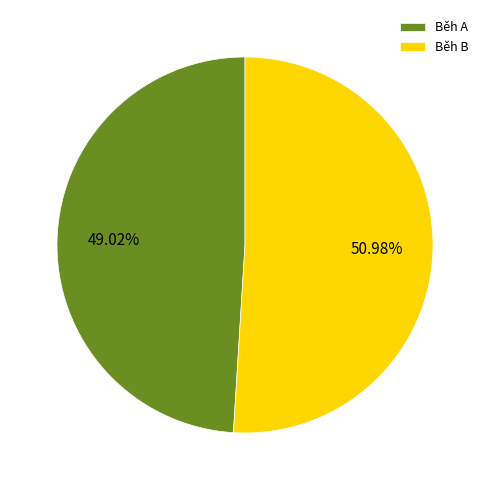

Does any single category account for the majority?

Yes